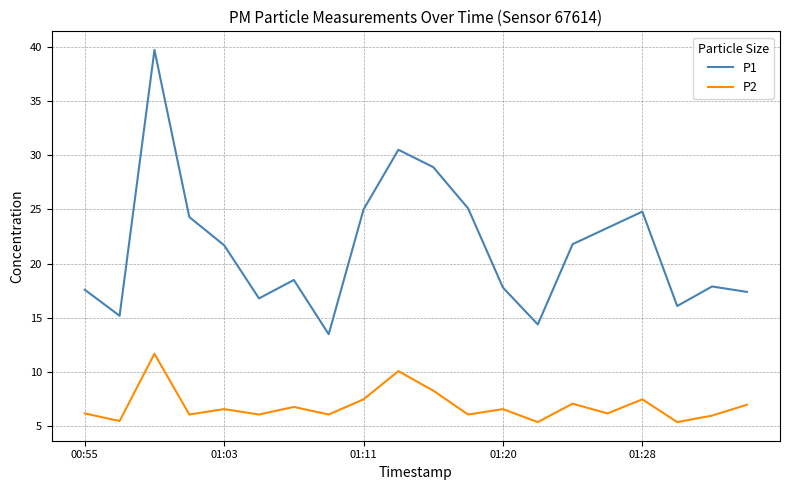

Which series has the largest total across all categories?

P1